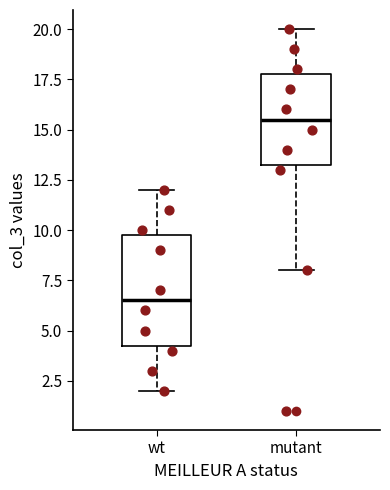

Reading left to right, transcribe this box plot: for each box, give where its median line is, the range the box spans, and where its two whiskers end, as read against the y-axis. The values are not printed on the chart, so give them approximately, as read against the axis.

wt: median 6.5, box 4.5 to 10.0, whiskers 2.0 to 12.0
mutant: median 15.5, box 13.5 to 18.0, whiskers 8.0 to 20.0